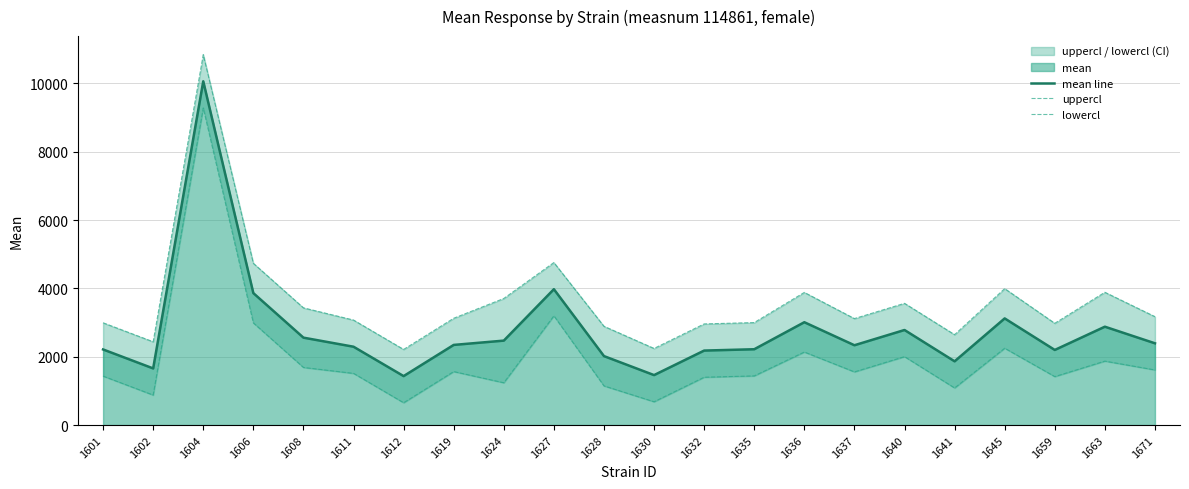

How many interior local valleys does the mean line series have?

6